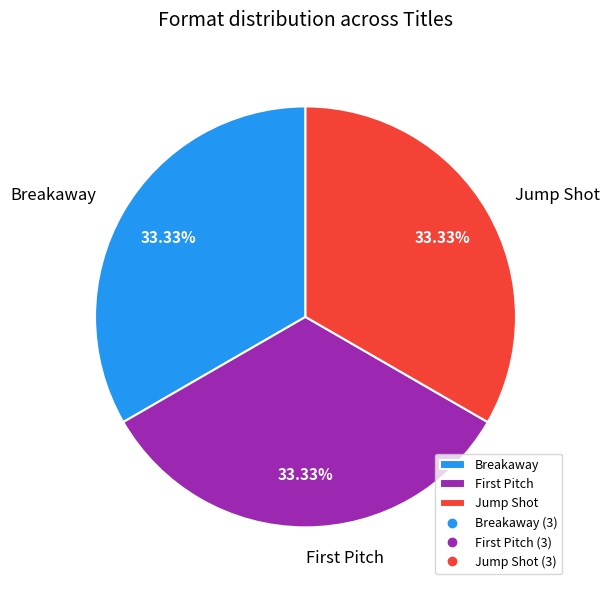

Is there a majority slice in this chart?

No